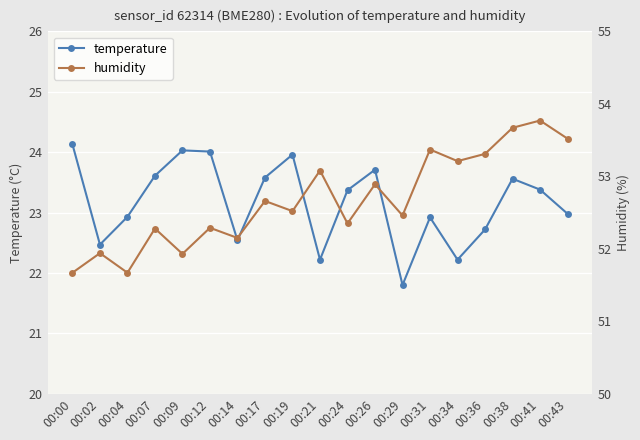

What is the average value of the temperature series?

23.2